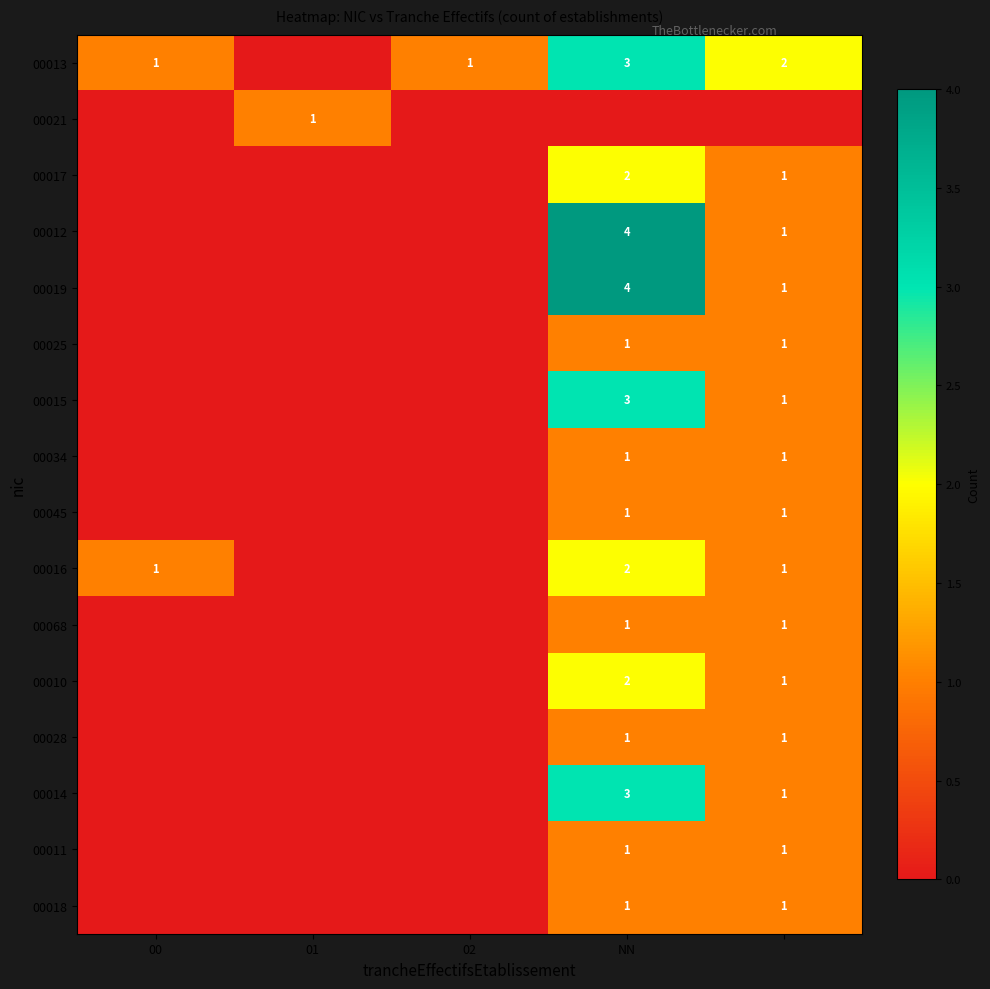

Count the number of categories in the chart.

5